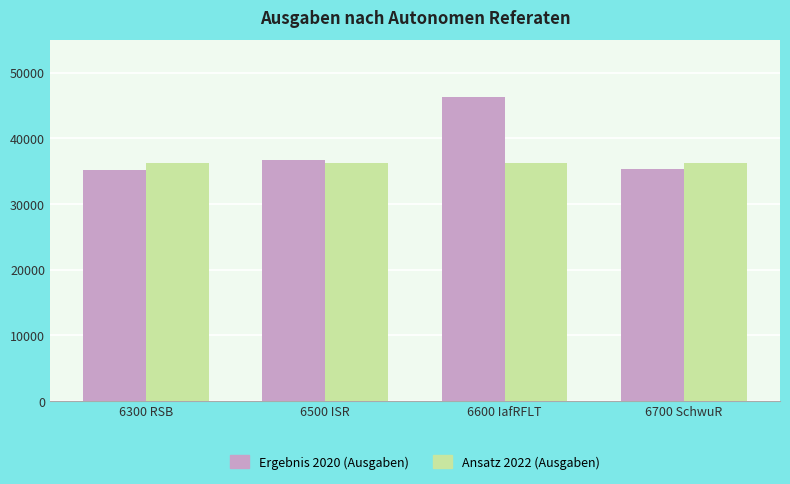

What is the sum of the Ansatz 2022 (Ausgaben) values at 6500 ISR and 6300 RSB?

72420.0